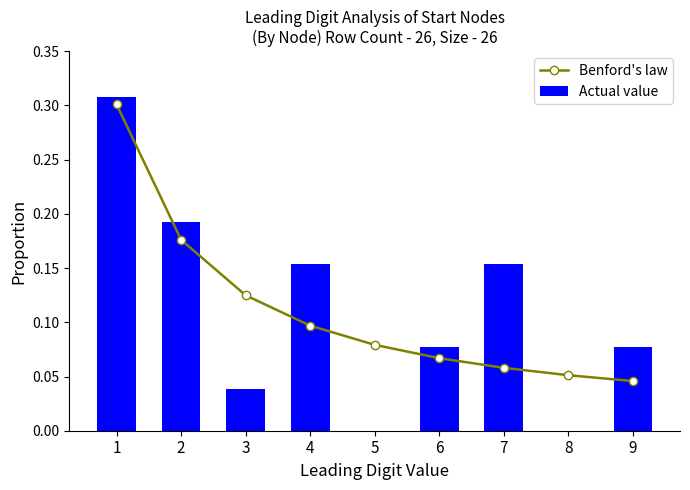

List the labels in order of Benford's law value, smallest first.

9, 8, 7, 6, 5, 4, 3, 2, 1